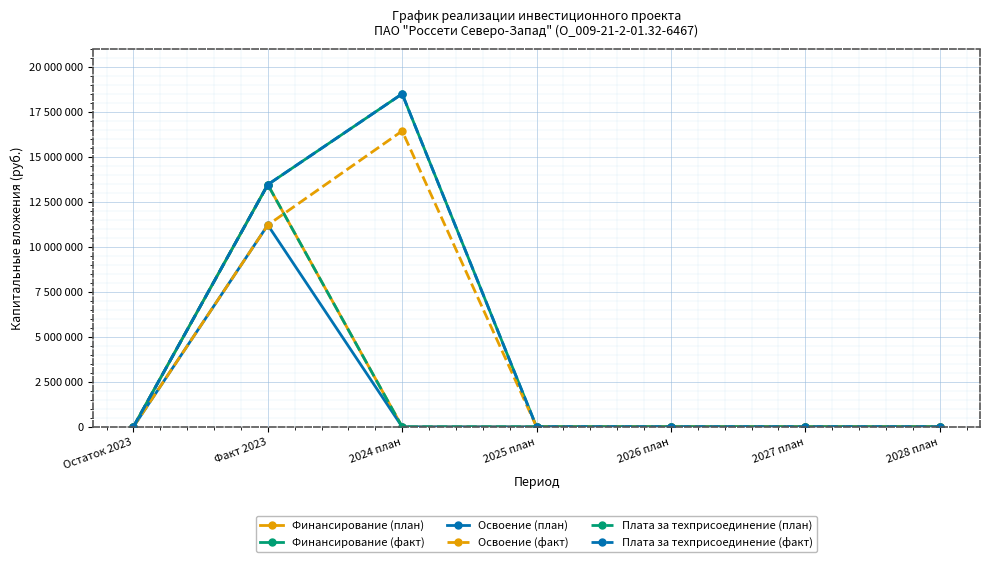

Does the chart have visible grid lines?

Yes